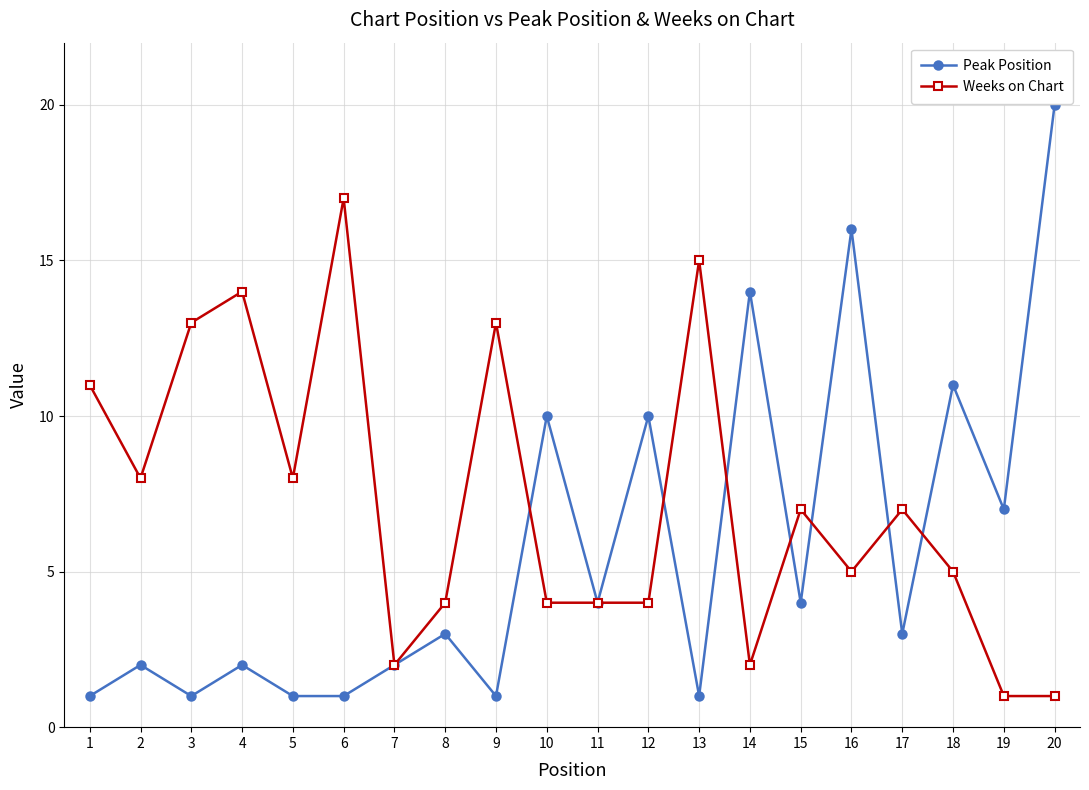

Read the Peak Position value at 15.

4